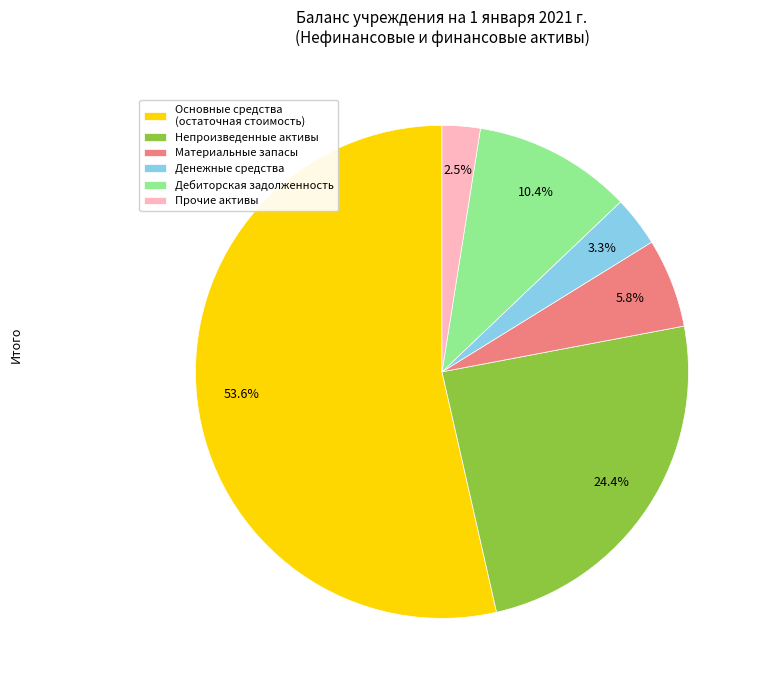

Which category has the smallest portion of the pie?

Прочие активы